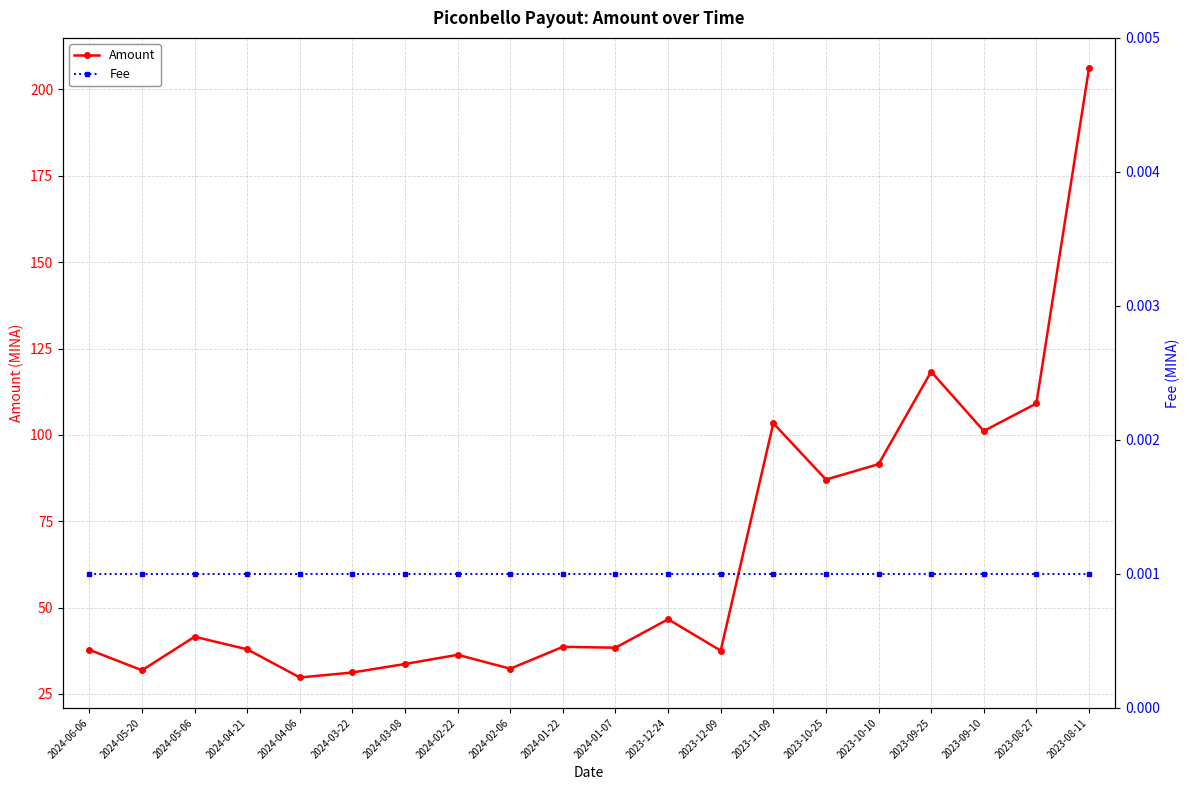

Reading left to right, extract all data points from this chart.

Amount: 37.8	31.9	41.6	37.9	29.8	31.2	33.7	36.3	32.3	38.6	38.4	46.6	37.5	103.4	87.1	91.5	118.3	101.1	109.1	206.1
Fee: 0.0	0.0	0.0	0.0	0.0	0.0	0.0	0.0	0.0	0.0	0.0	0.0	0.0	0.0	0.0	0.0	0.0	0.0	0.0	0.0